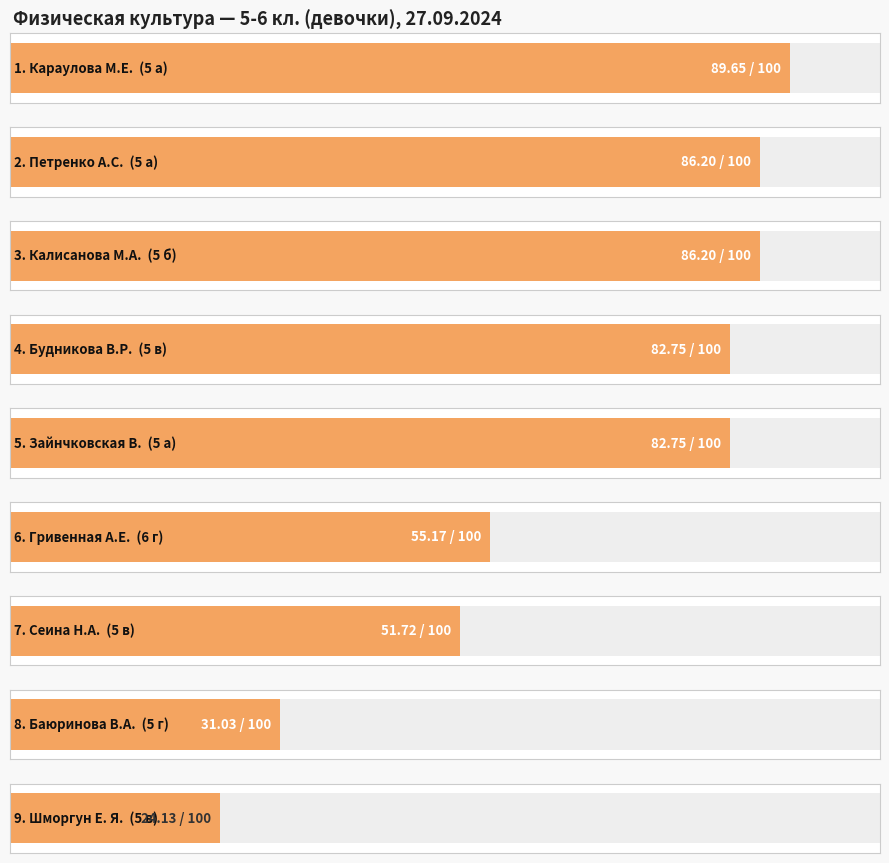

How many data points does each series have?

9